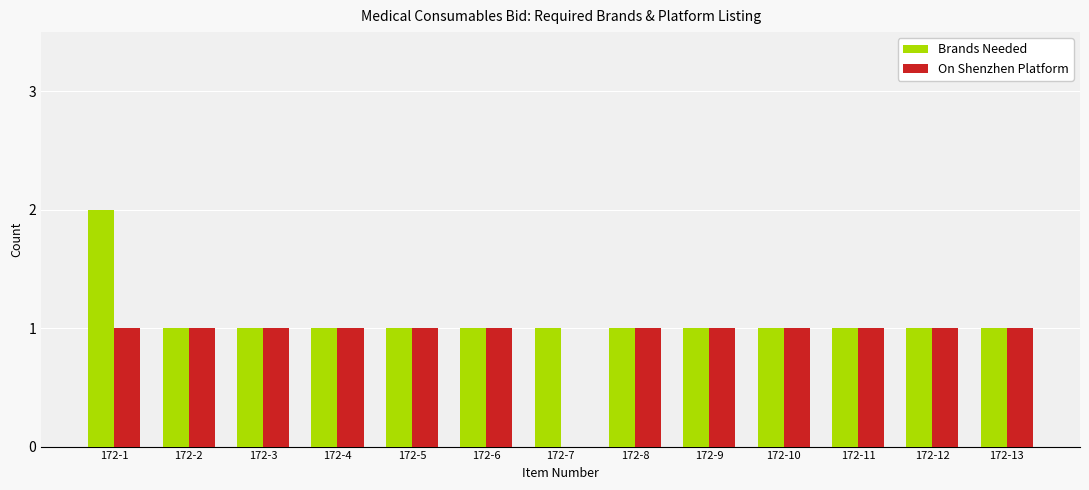

The Brands Needed series shows 0 at 172-6. True or false?

False